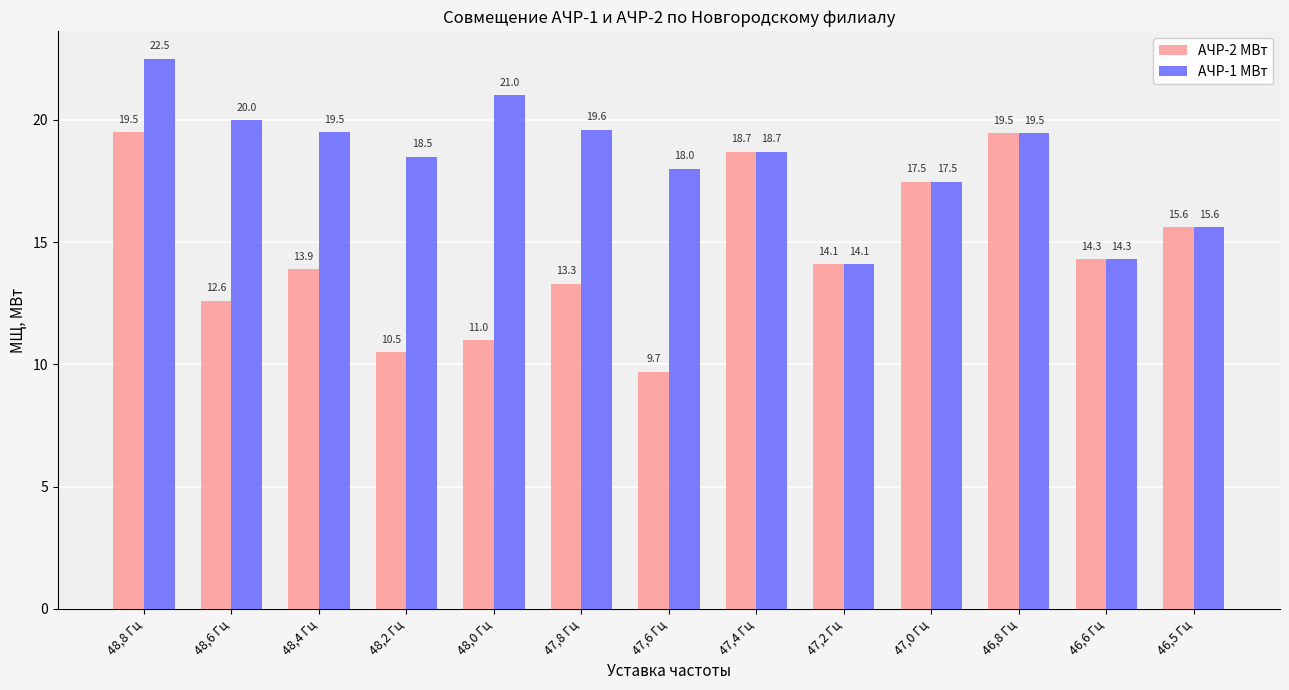

Is the value of АЧР-1 МВт at 47,4 Гц greater than the value of АЧР-2 МВт at 46,6 Гц?

Yes